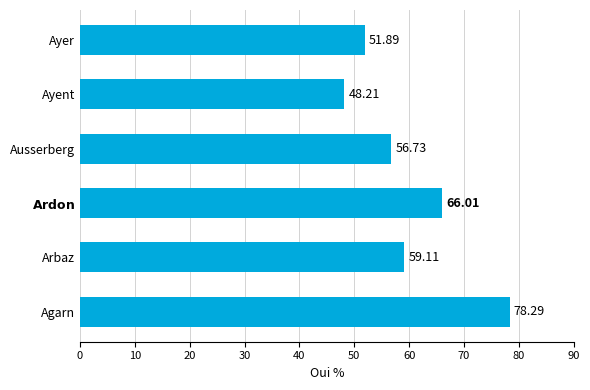

Which category has the lowest value across all series?

Ayent